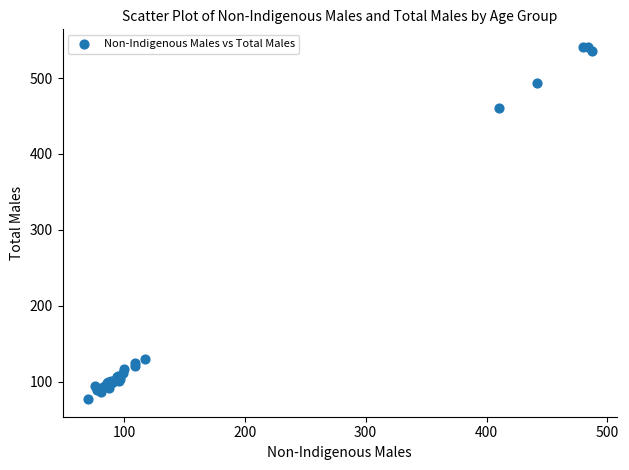

What Y value in the scatter plot is closest to 309?

461